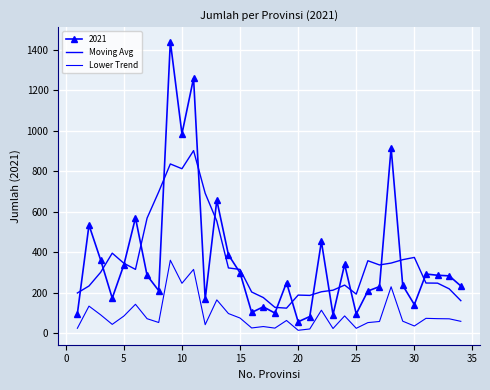

True or false: Moving Avg and Lower Trend cross at least once.

False